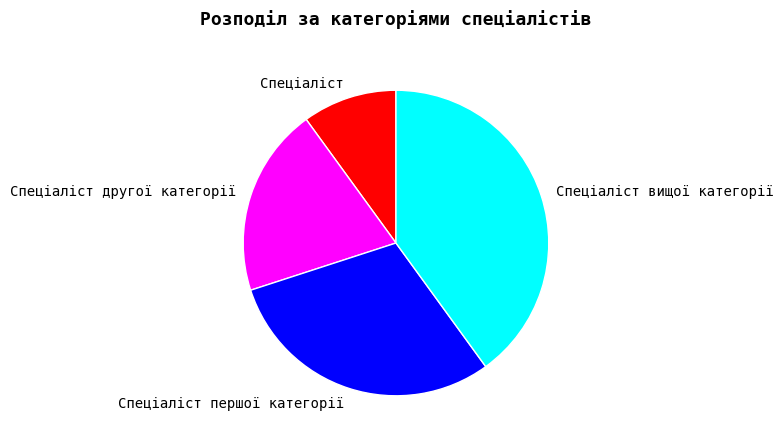

True or false: Спеціаліст вищої категорії accounts for 53% of the total.

False